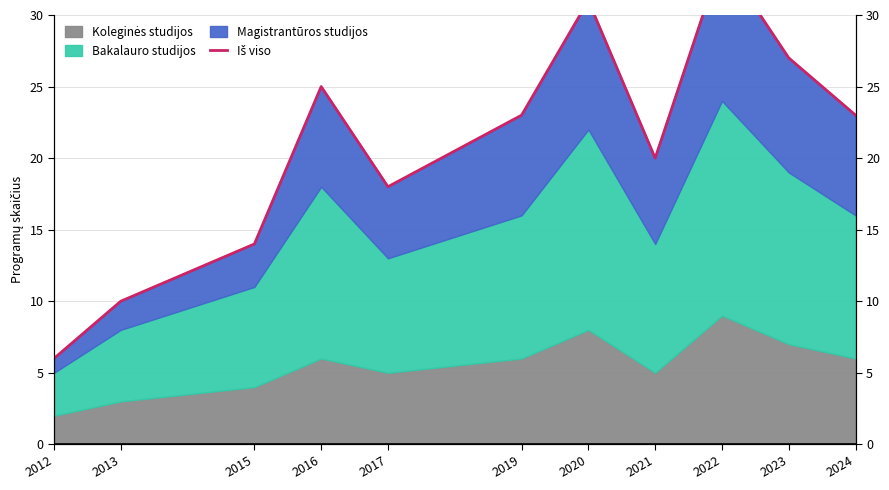

What value does the data have at 2024, to the nearest 10?

20